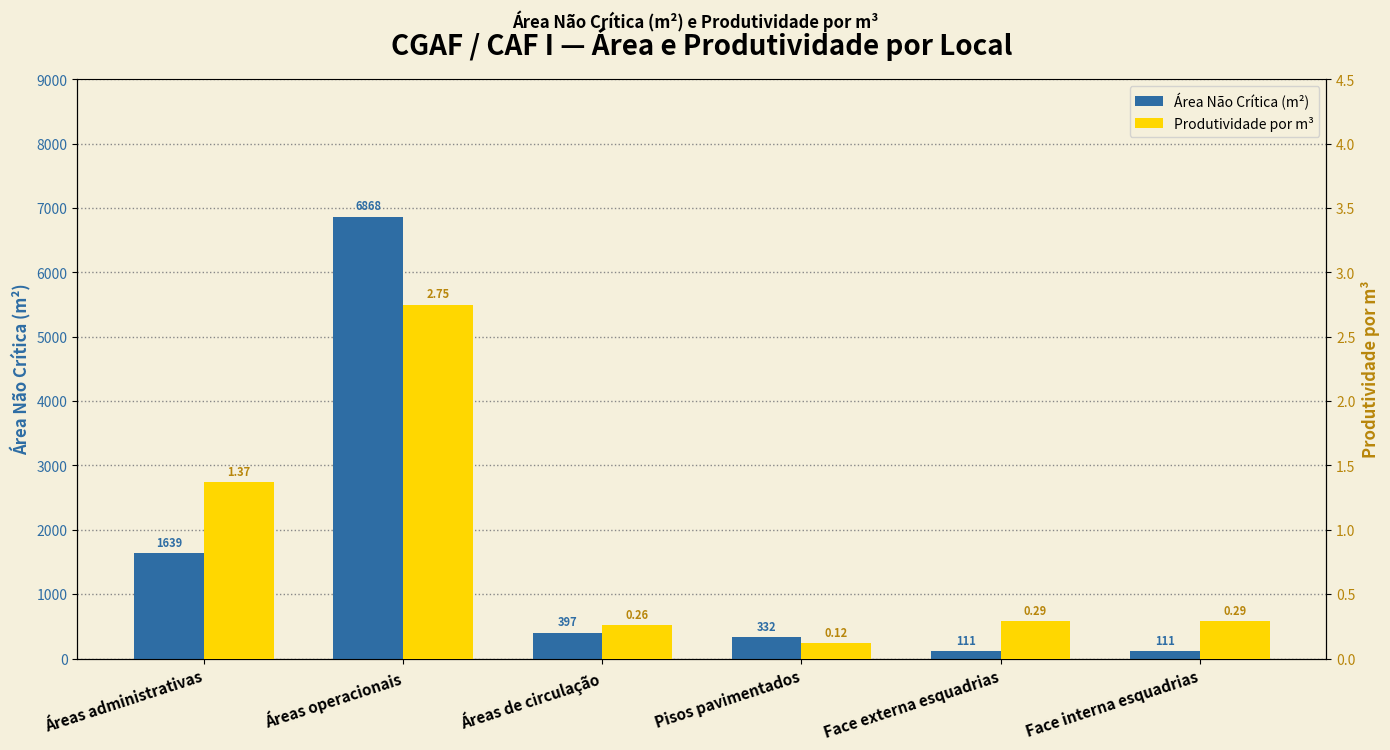

Reading left to right, transcribe all the data shown in this chart.

Área Não Crítica (m²): 1639.0	6868.0	397.0	332.0	111.0	111.0
Produtividade por m³: 1.4	2.8	0.3	0.1	0.3	0.3